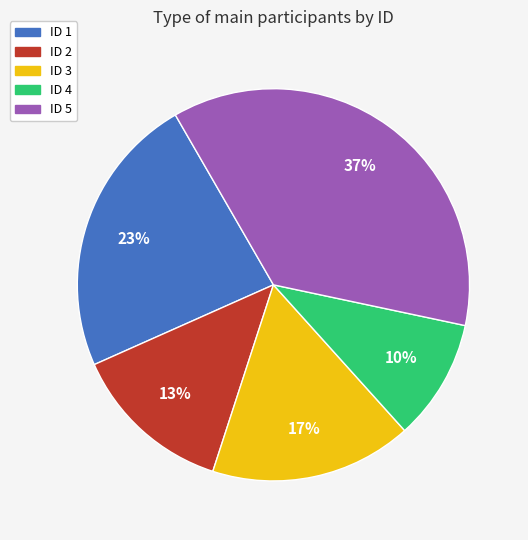

Is the sum of ID 3 and ID 4 greater than half?

No